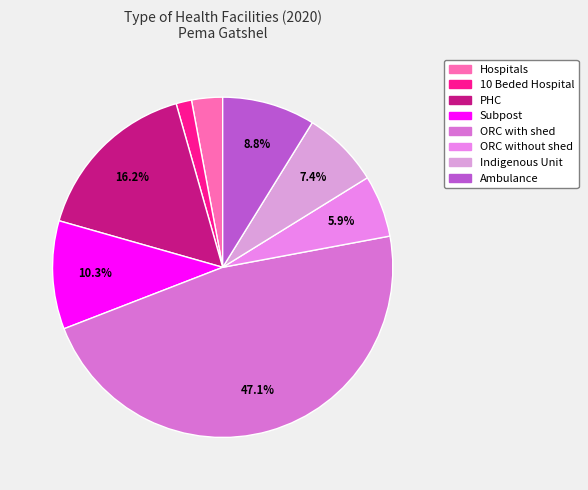

To the nearest percent, what is the difference between the Hospitals and Ambulance slice percentages?

6%